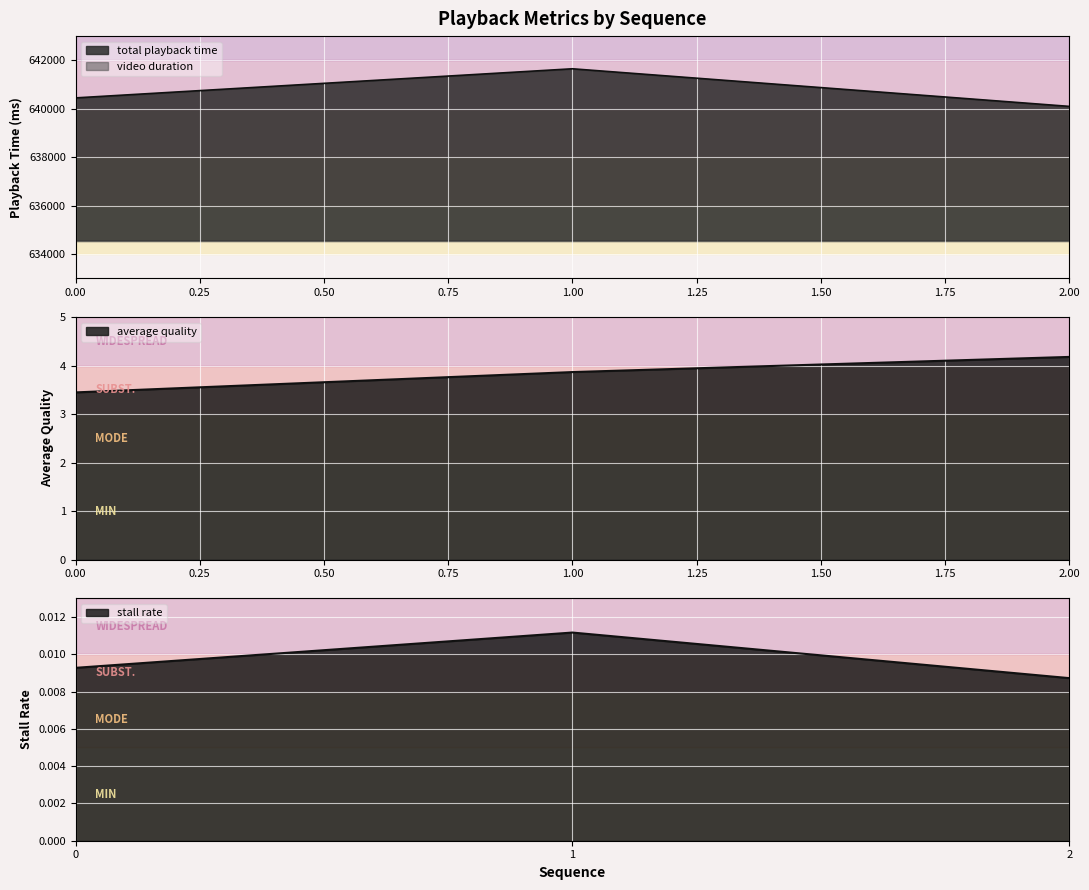

Is the value of total playback time at 1 greater than the value of average quality at 1?

Yes